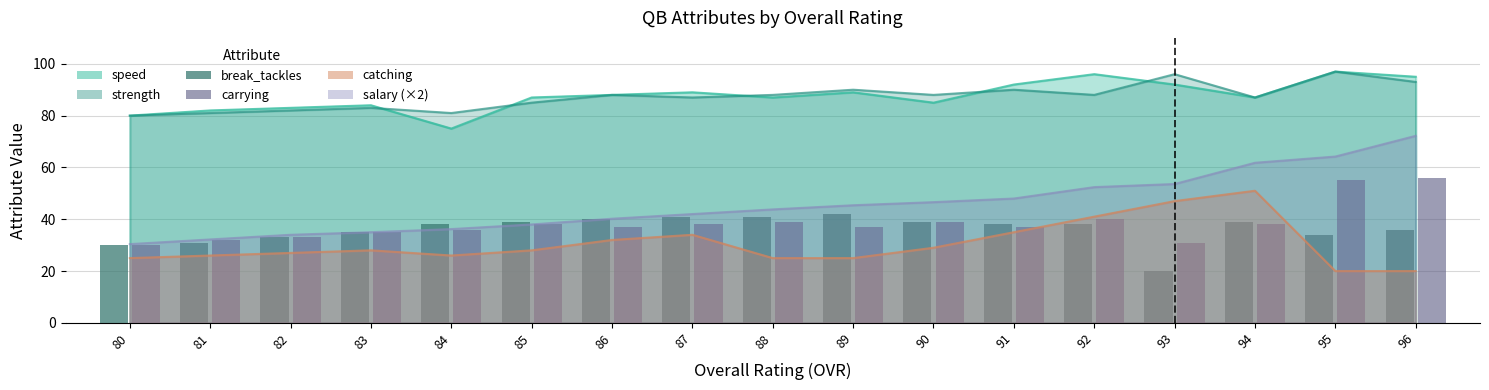

List the labels in order of break_tackles value, largest first.

89, 87, 88, 86, 85, 90, 94, 84, 91, 92, 96, 83, 95, 82, 81, 80, 93